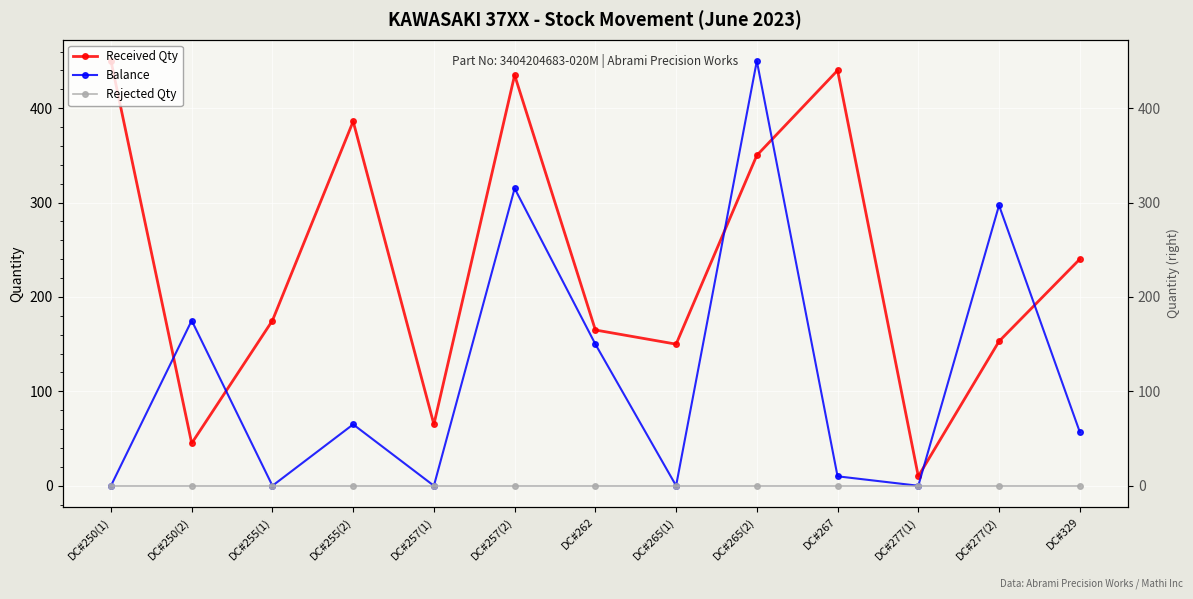

Where is Rejected Qty nearest to the value 0?

DC#250(1)